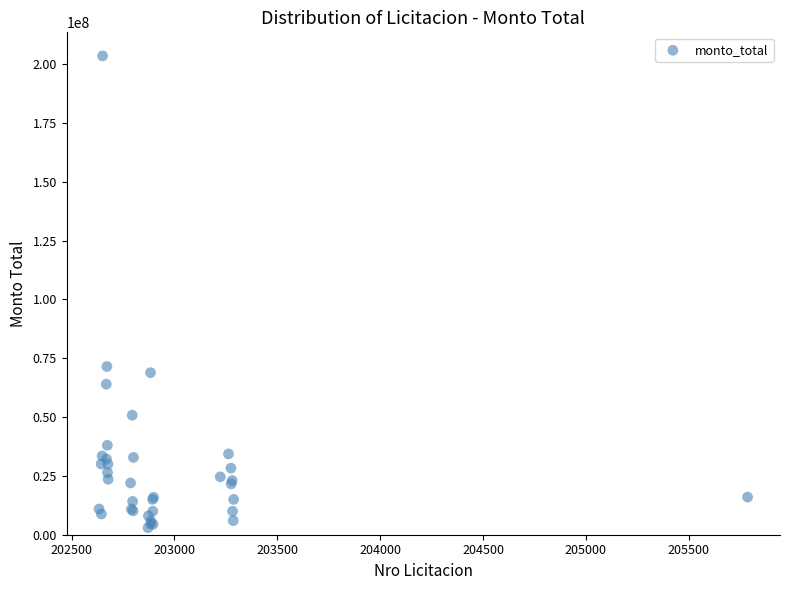

What Y value in the scatter plot is closest to 103260000?

71494000